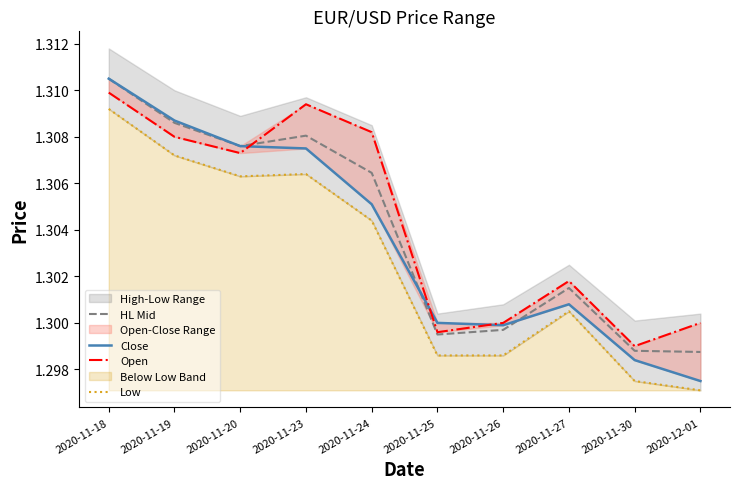

What is the total value across all series at 2020-11-30?

5.2